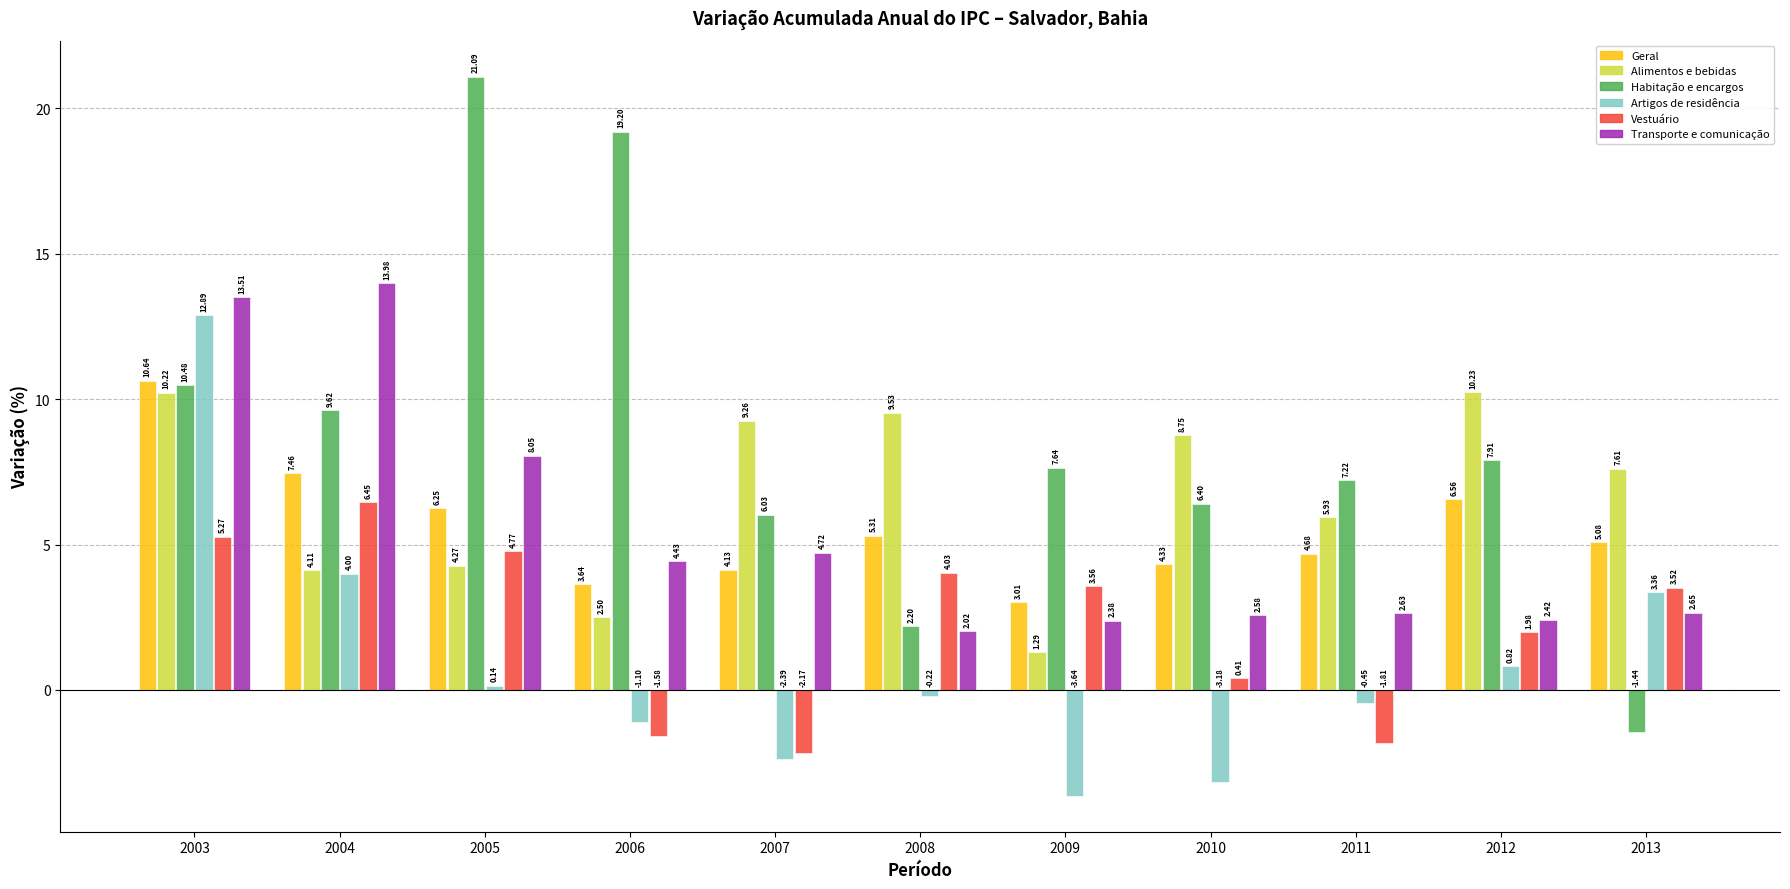

Rank the categories by Transporte e comunicação value from lowest to highest.

2008, 2009, 2012, 2010, 2011, 2013, 2006, 2007, 2005, 2003, 2004